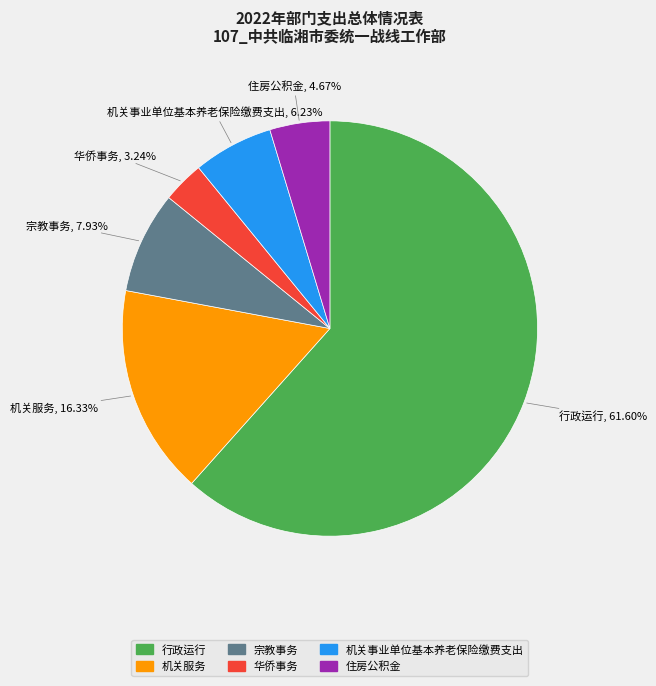

How many segments does this pie chart have?

6